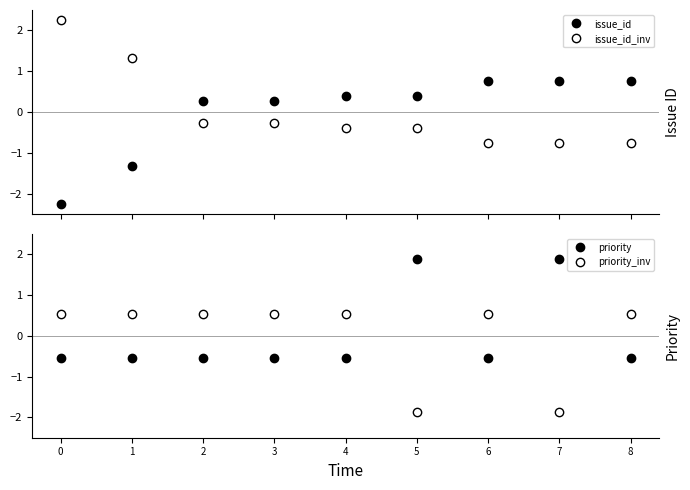

Is it true that priority equals 3.1 at 7?

False